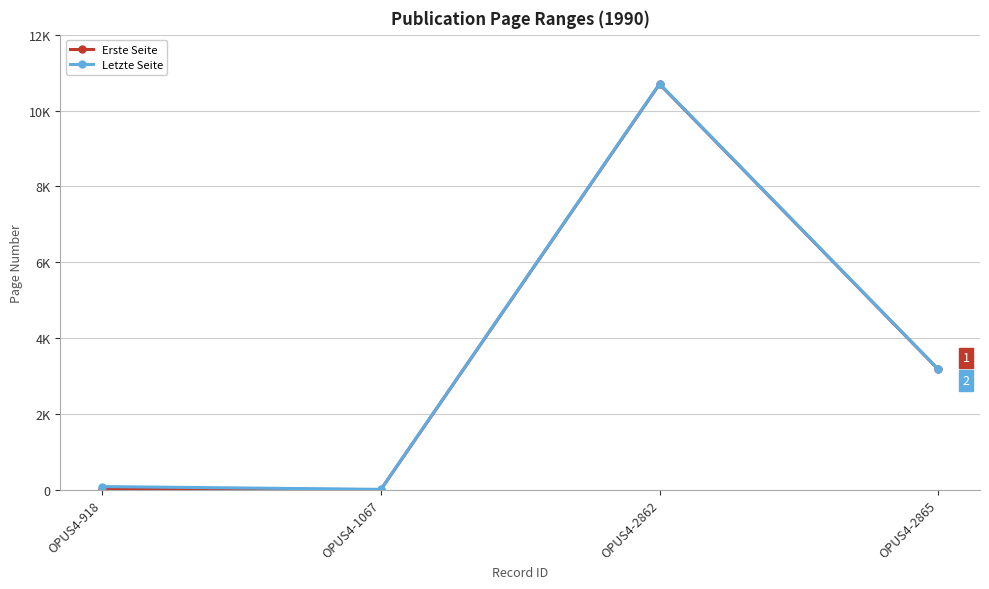

Is this an area chart (filled region under the line)?

No